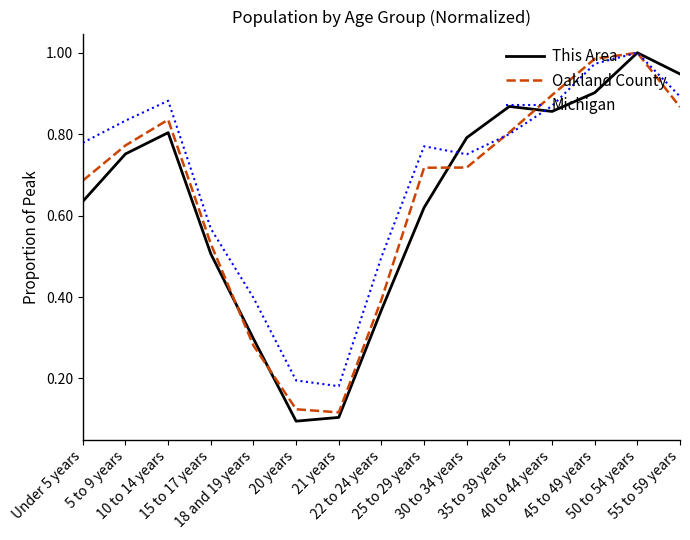

True or false: Michigan and Oakland County intersect in this chart.

True